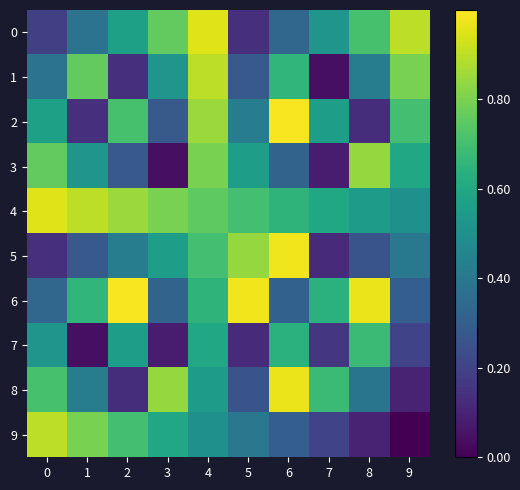

How many series are shown in this chart?

10